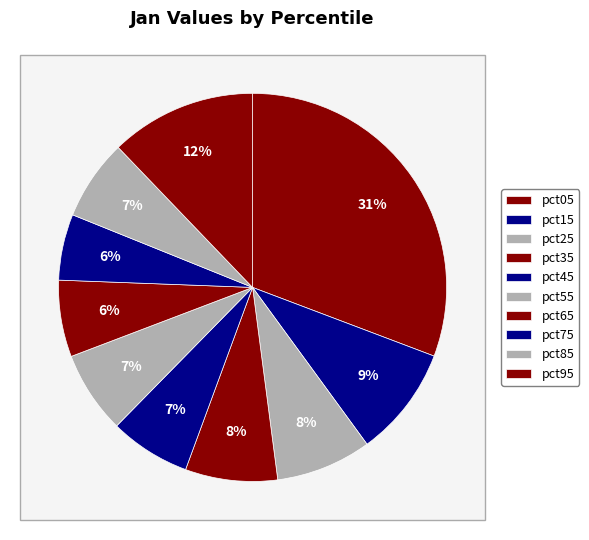

How many segments does this pie chart have?

10